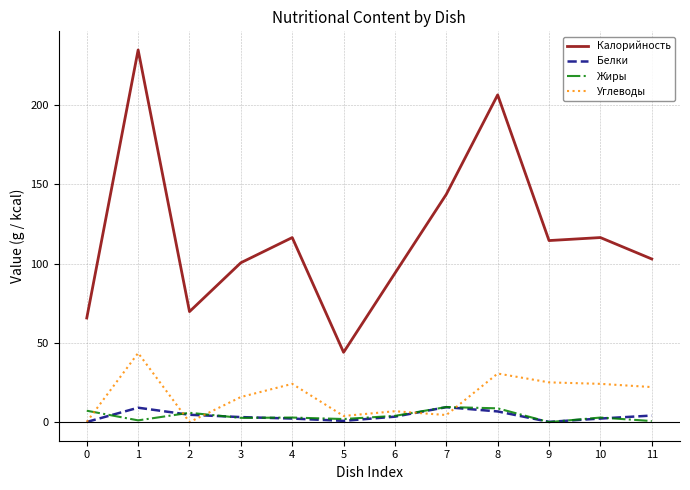

Which series has the widest spread of values?

Калорийность